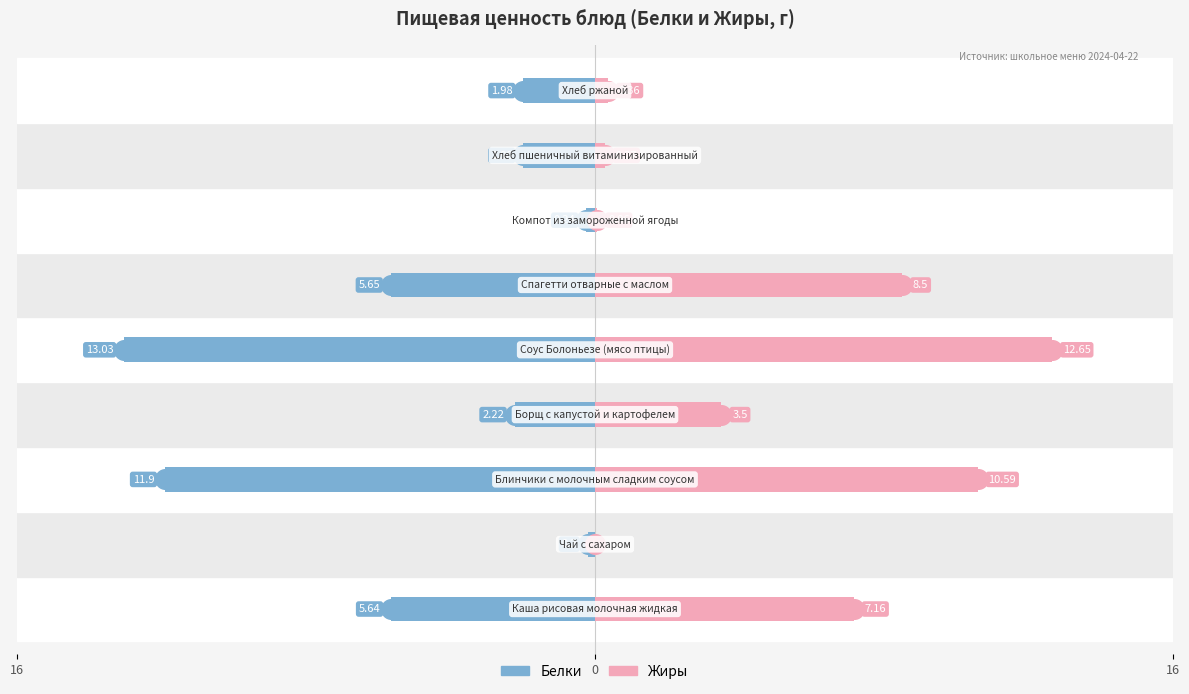

At which category is the sum across all series the highest?

5